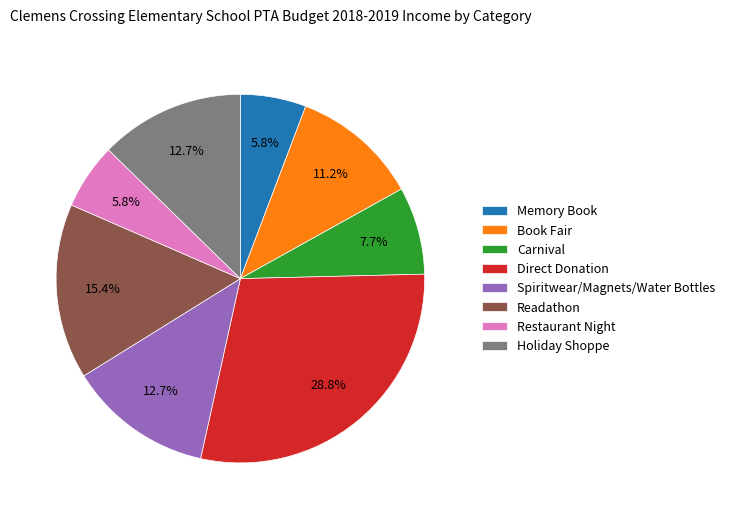

Which has a higher value, Book Fair or Memory Book?

Book Fair